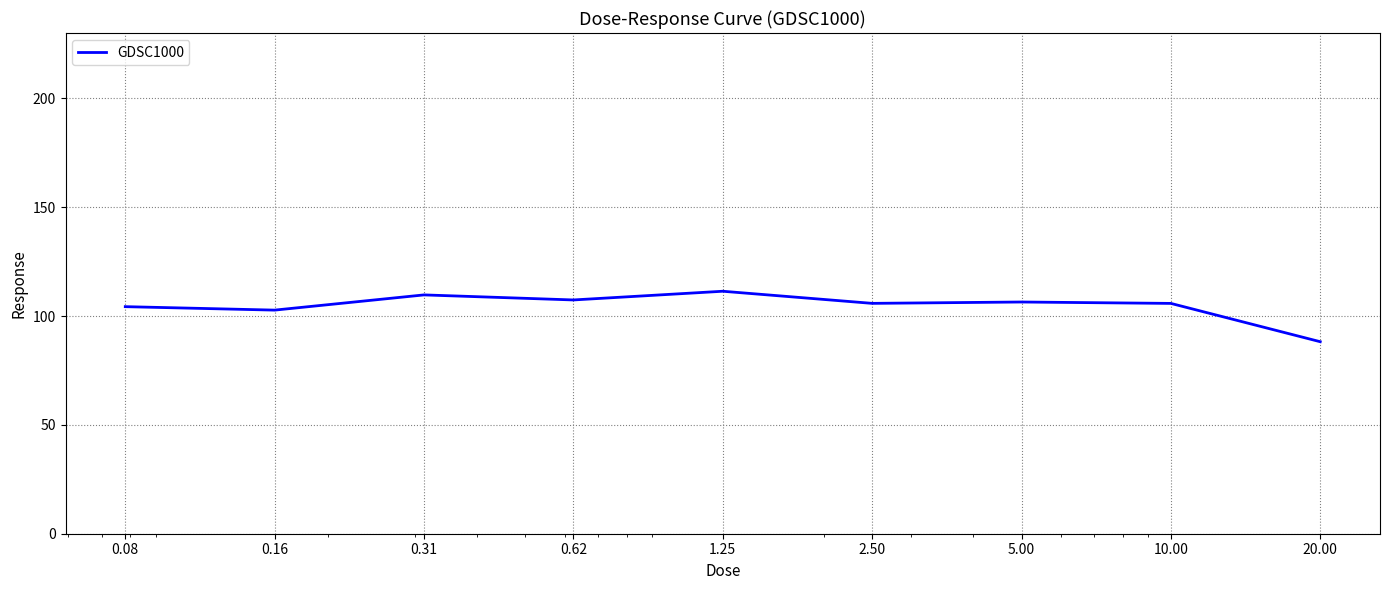

What is the difference between the maximum and minimum values?

23.2